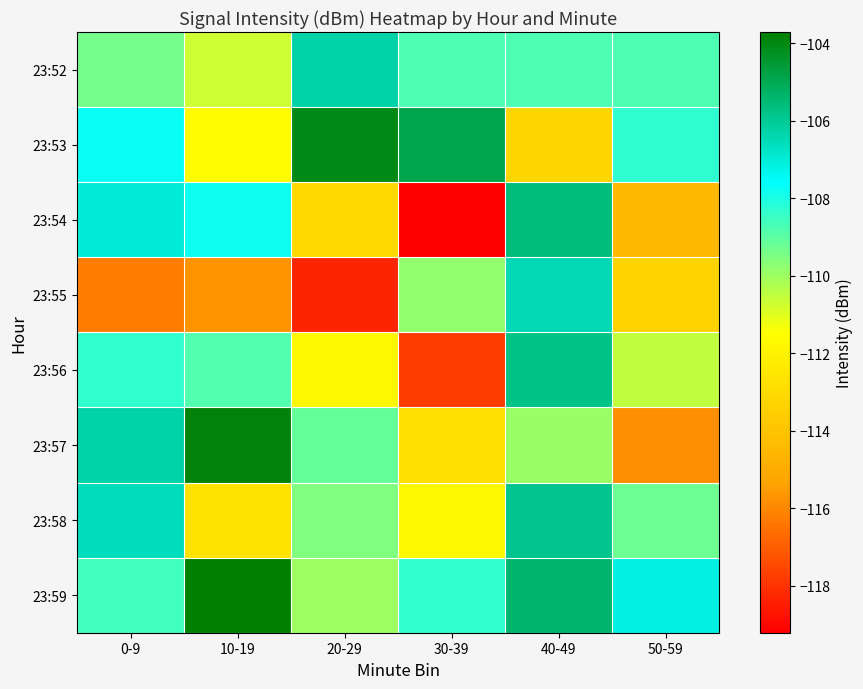

Rank the series at 40-49 from lowest to highest value.

23:53, 23:57, 23:52, 23:55, 23:58, 23:56, 23:54, 23:59